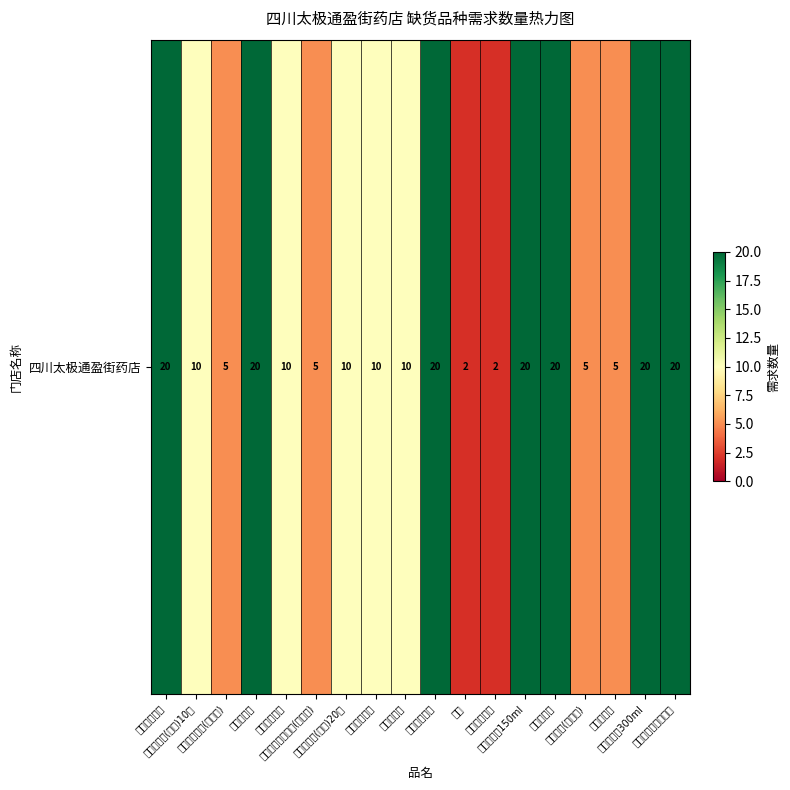

Count the values in the range 5 to 20.

16